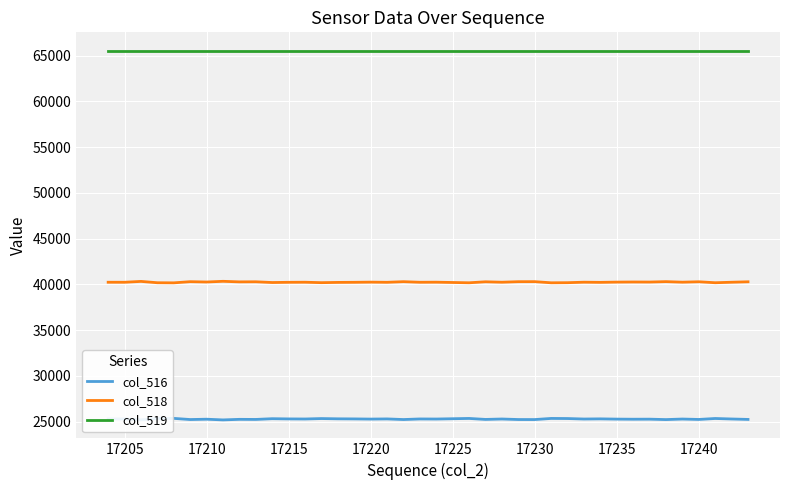

True or false: col_516 has more than 1 interior local peaks.

True